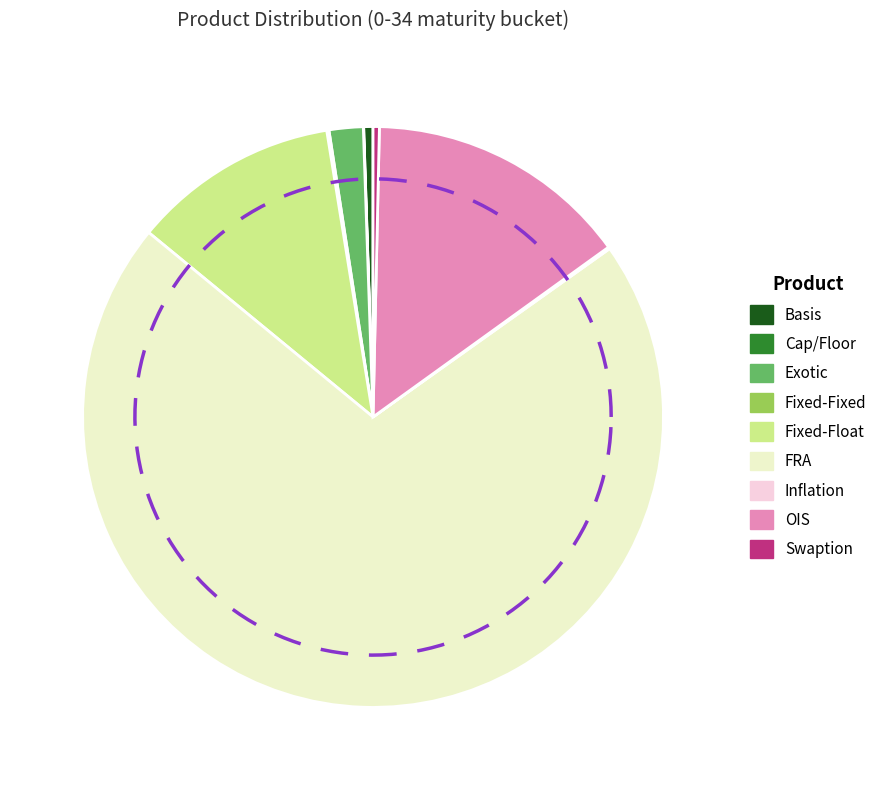

Which category has the smallest portion of the pie?

Cap/Floor